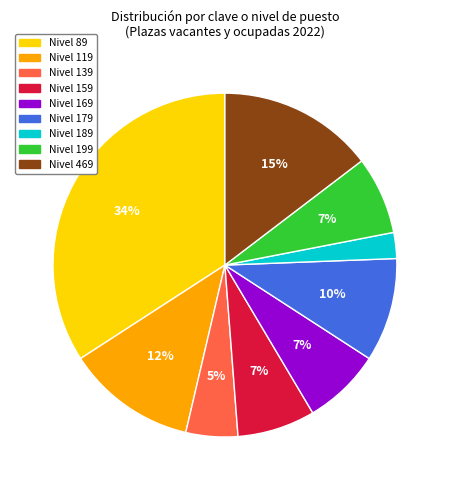

The Nivel 89 slice represents 40% of the pie. True or false?

False